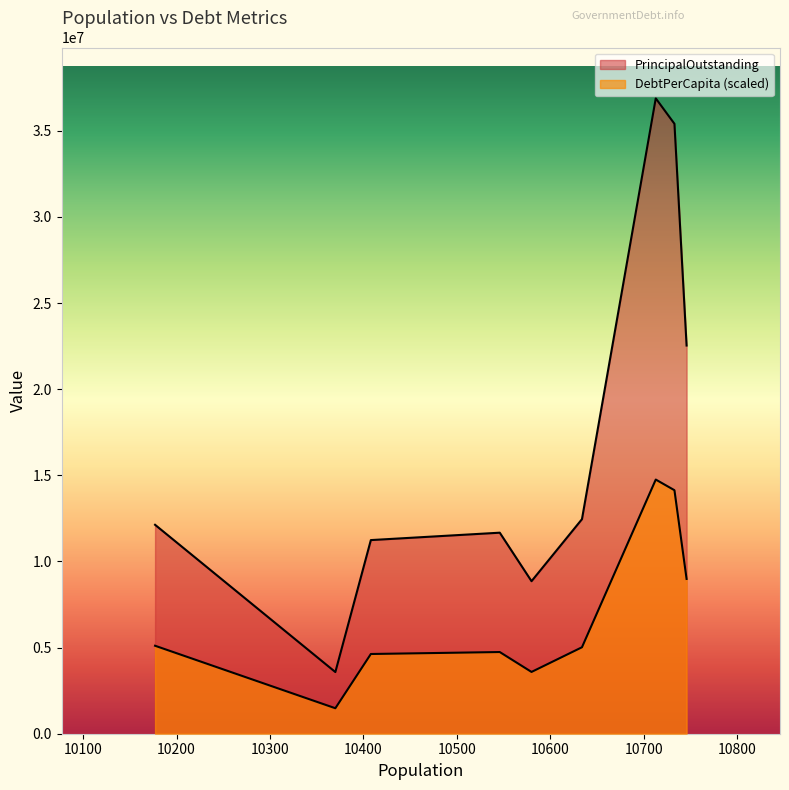

True or false: DebtPerCapita and PrincipalOutstanding cross at least once.

False